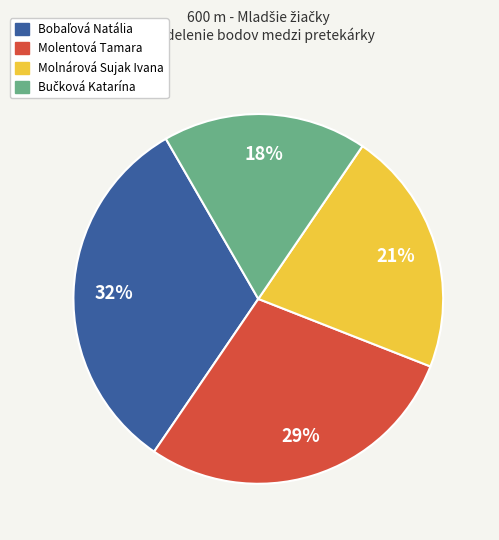

To the nearest percent, what is the difference between the largest and smallest slice percentages?

14%